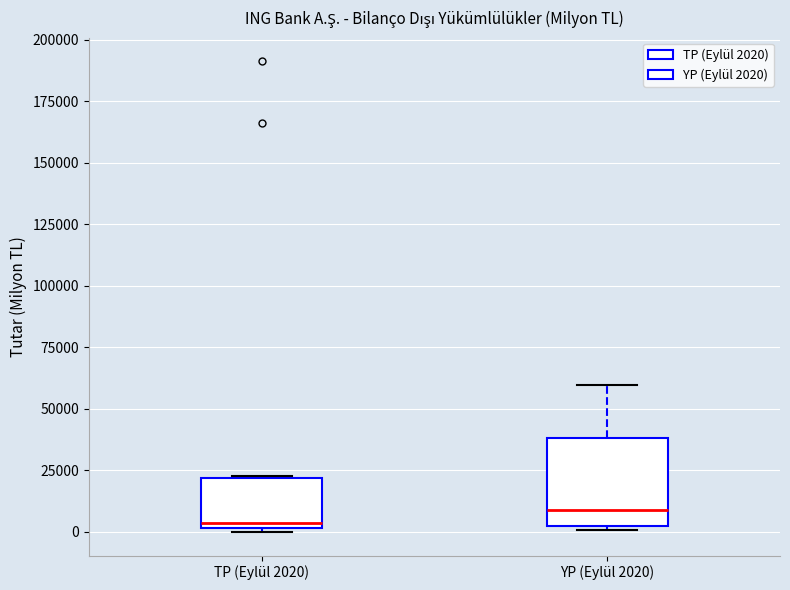

Which box has the highest median line?

YP (Eylül 2020)